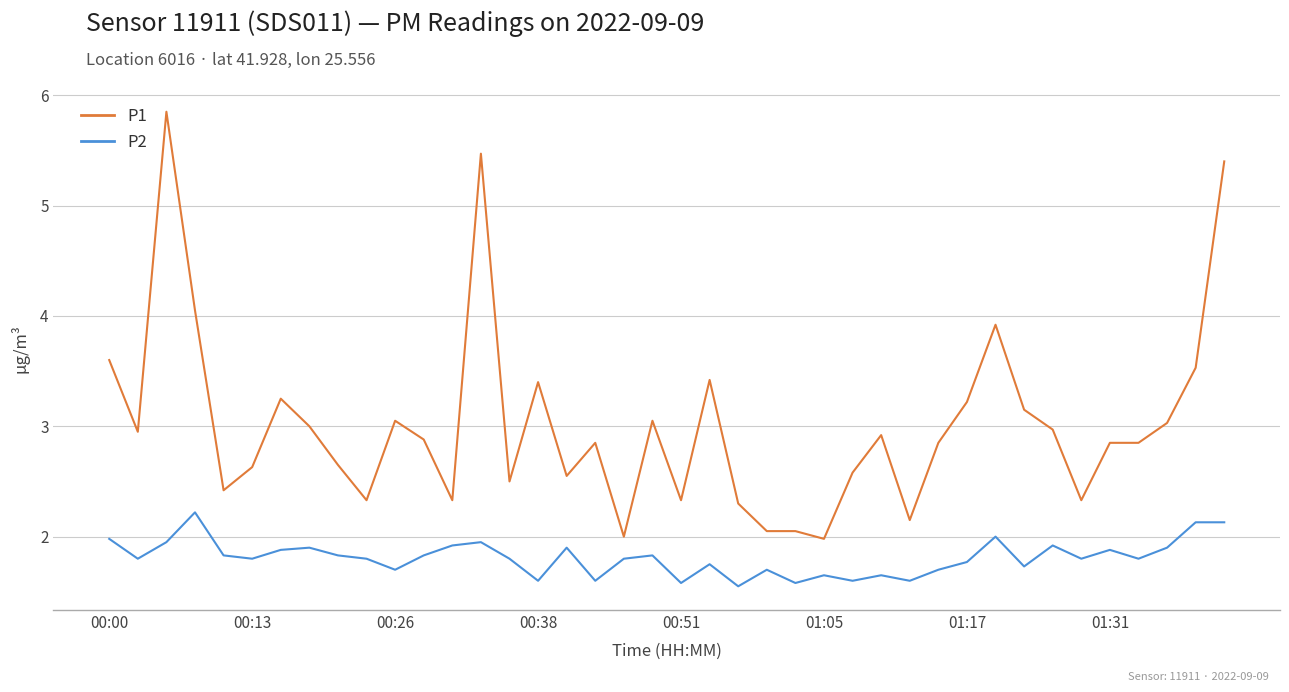

List the series in order of their overall mean, lowest first.

P2, P1